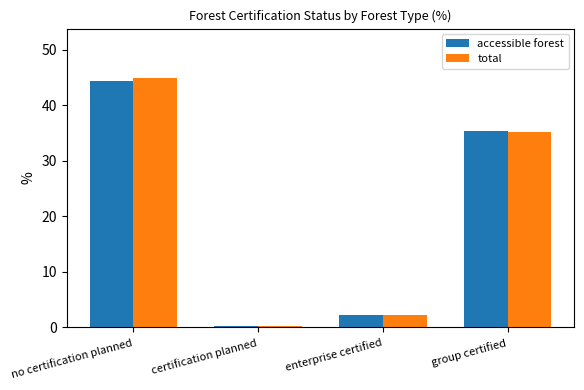

What is the difference between the highest and lowest values at no certification planned?

0.4